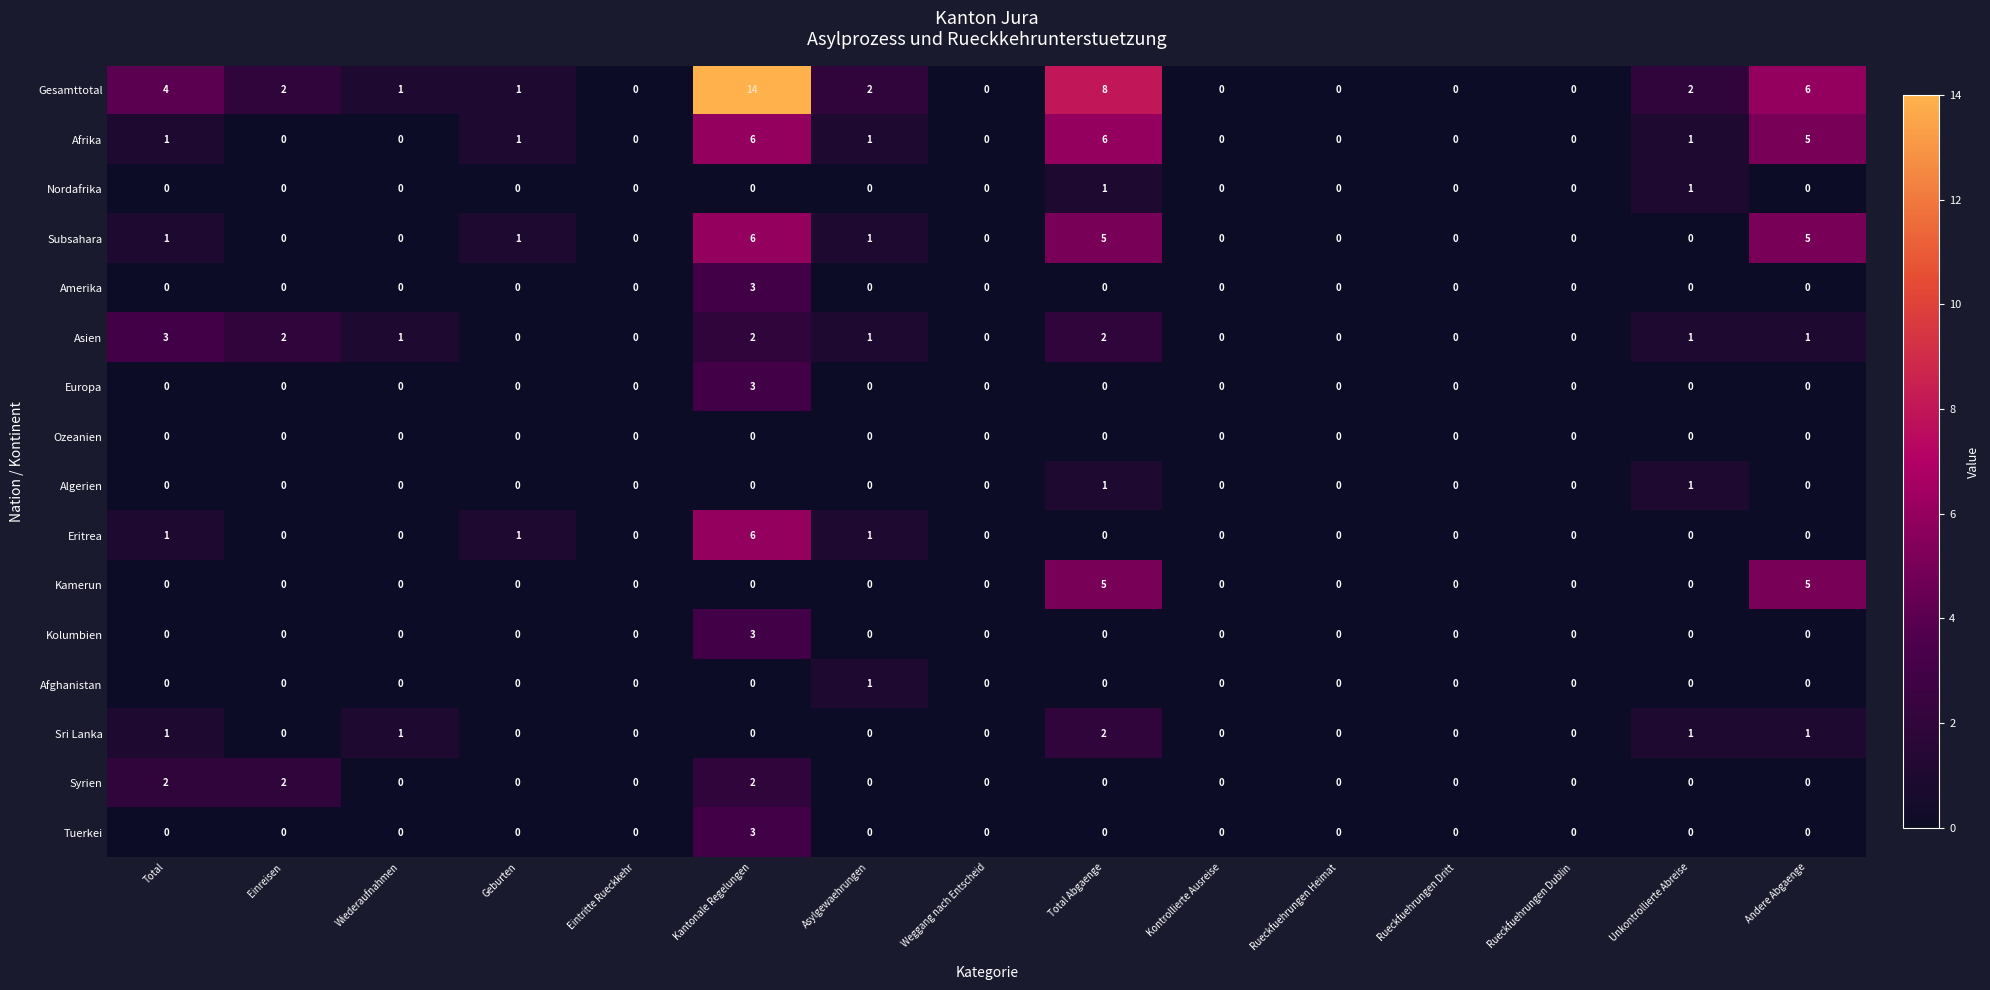

True or false: Asien has a value of 1 at Total.

False